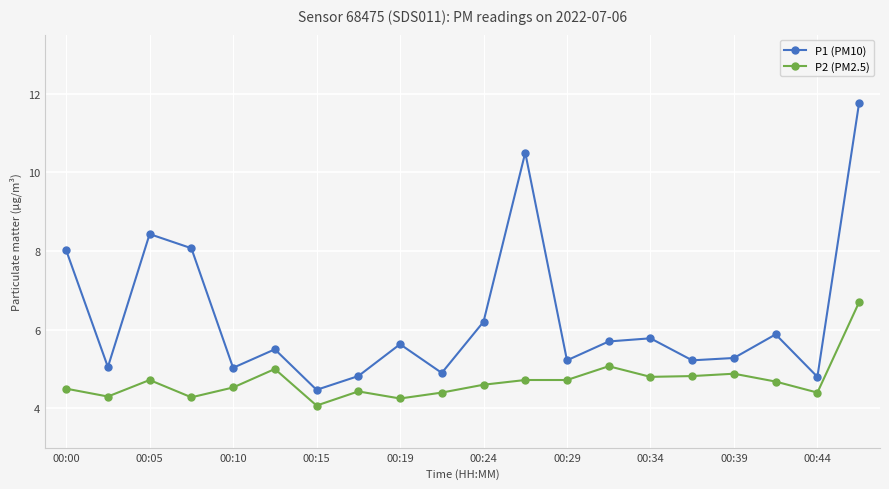

What is the highest value of the P1 (PM10) series?

11.8